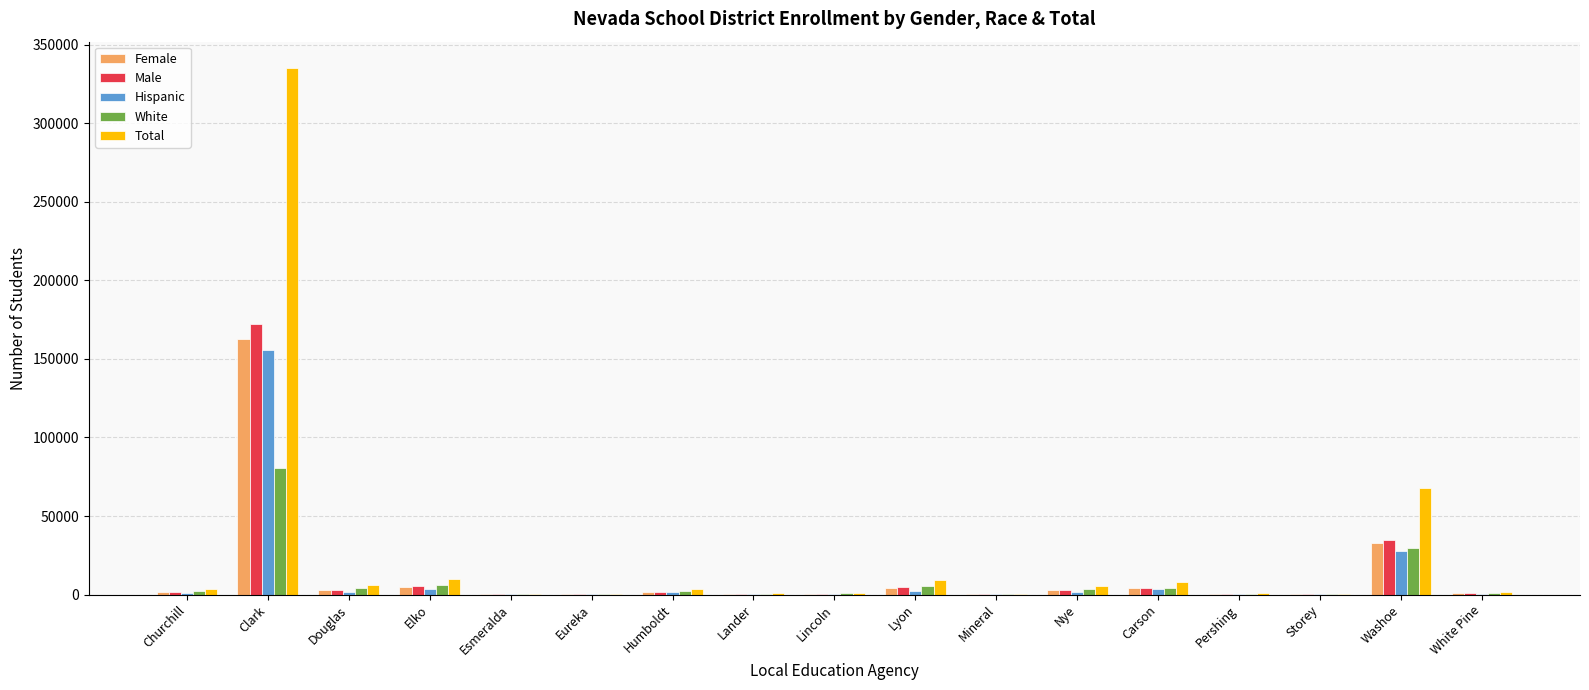

Where is Male nearest to the value 86299?

Washoe